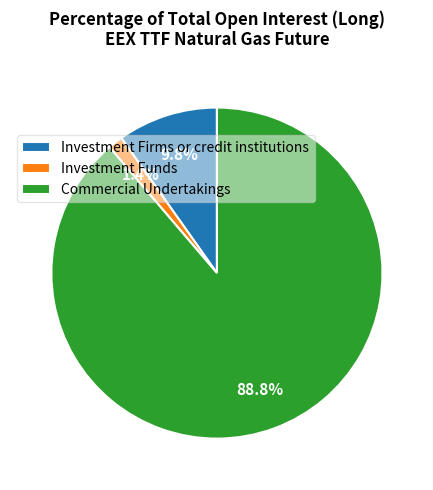

What is the total percentage of Investment Funds and Investment Firms or credit institutions?

11.2%